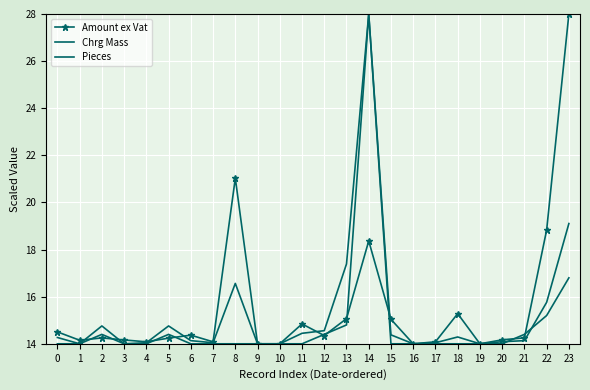

What are all the series names shown in the legend?

Amount ex Vat, Chrg Mass, Pieces